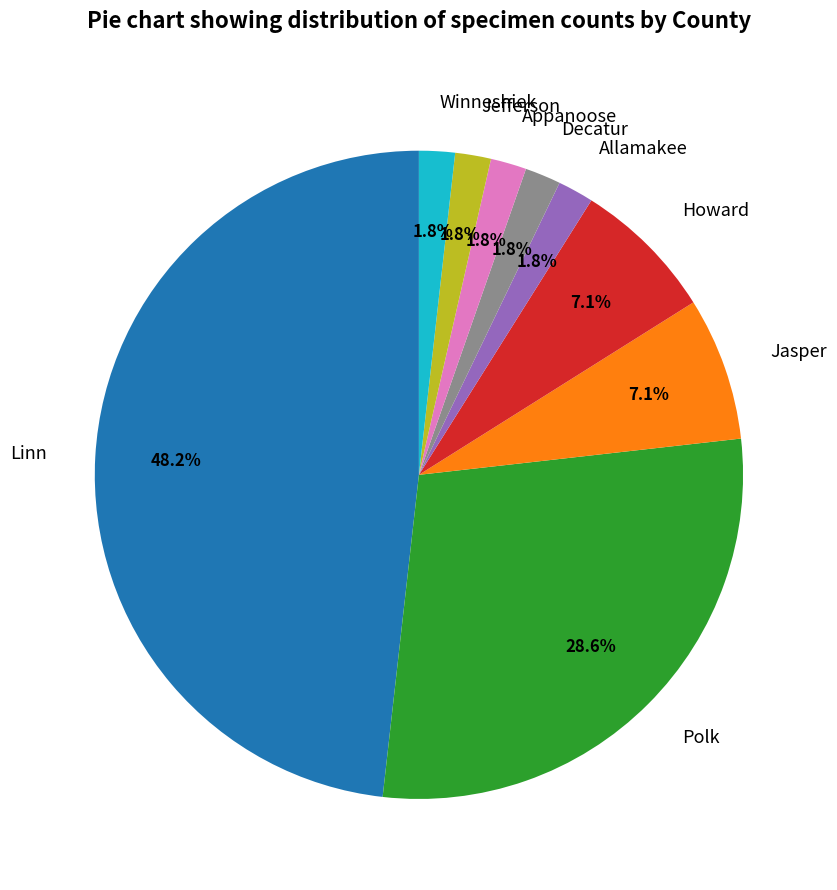

Which category has the biggest portion of the pie?

Linn